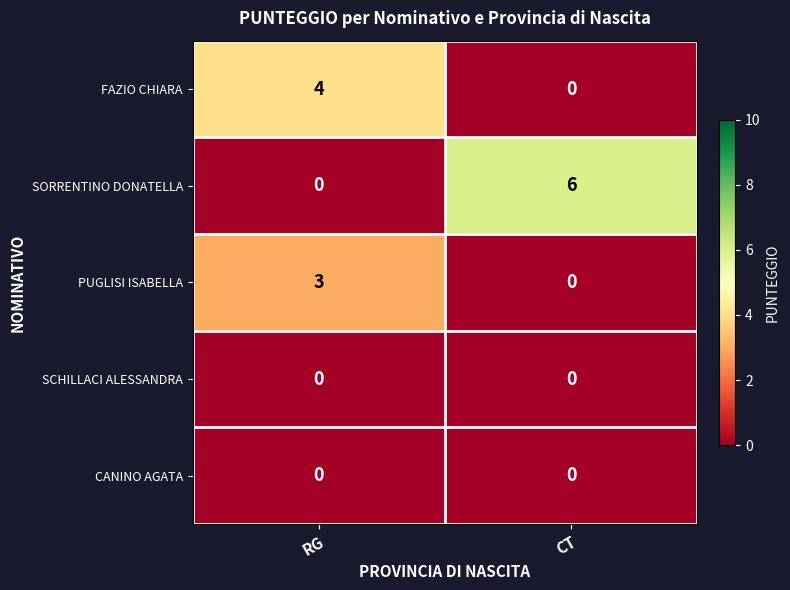

Which series has the widest spread of values?

SORRENTINO DONATELLA